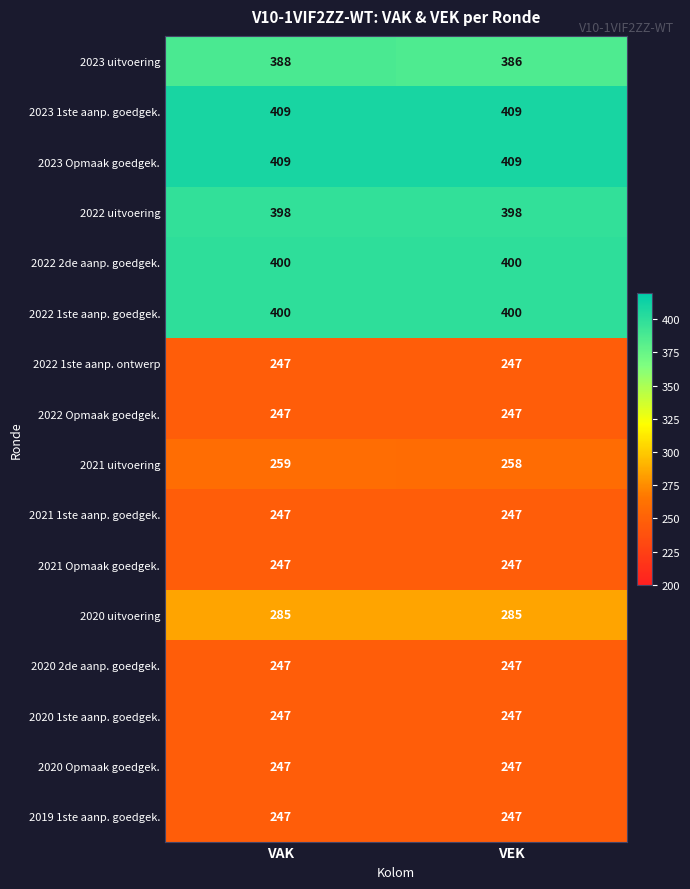

What is the spread (max minus min) of values at VEK?

162